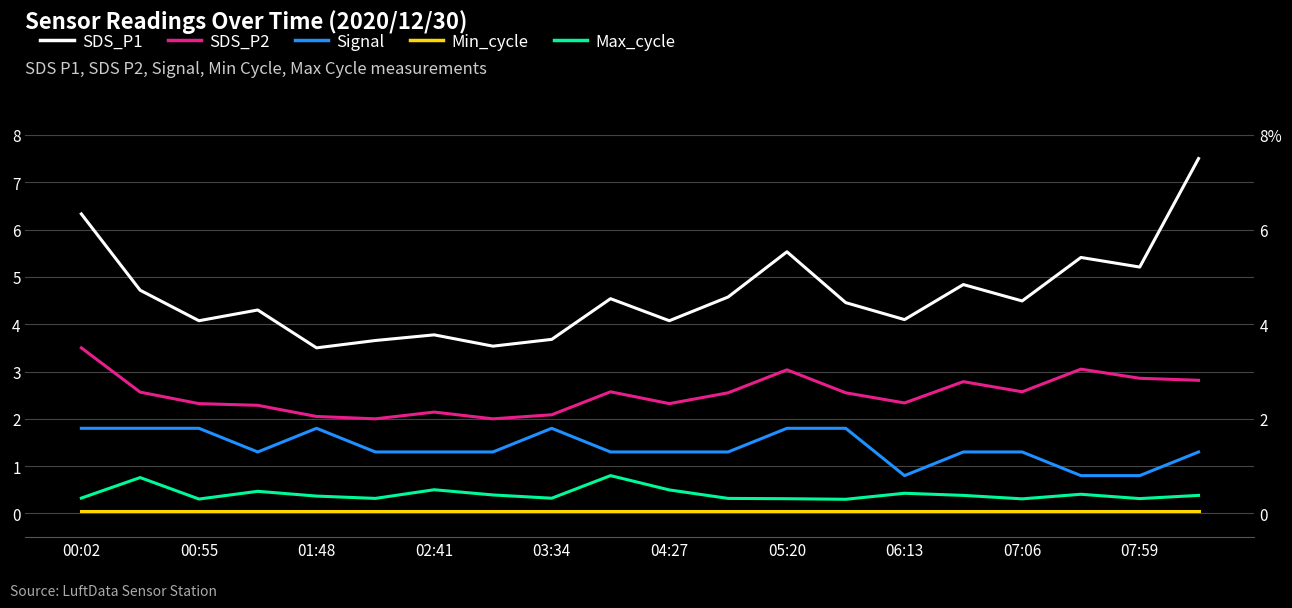

How many values in the SDS_P1 series are below 4?

5